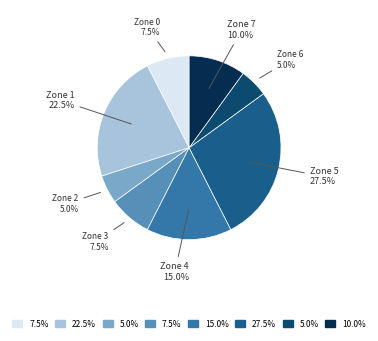

Between Zone 1 and Zone 3, which is larger?

Zone 1